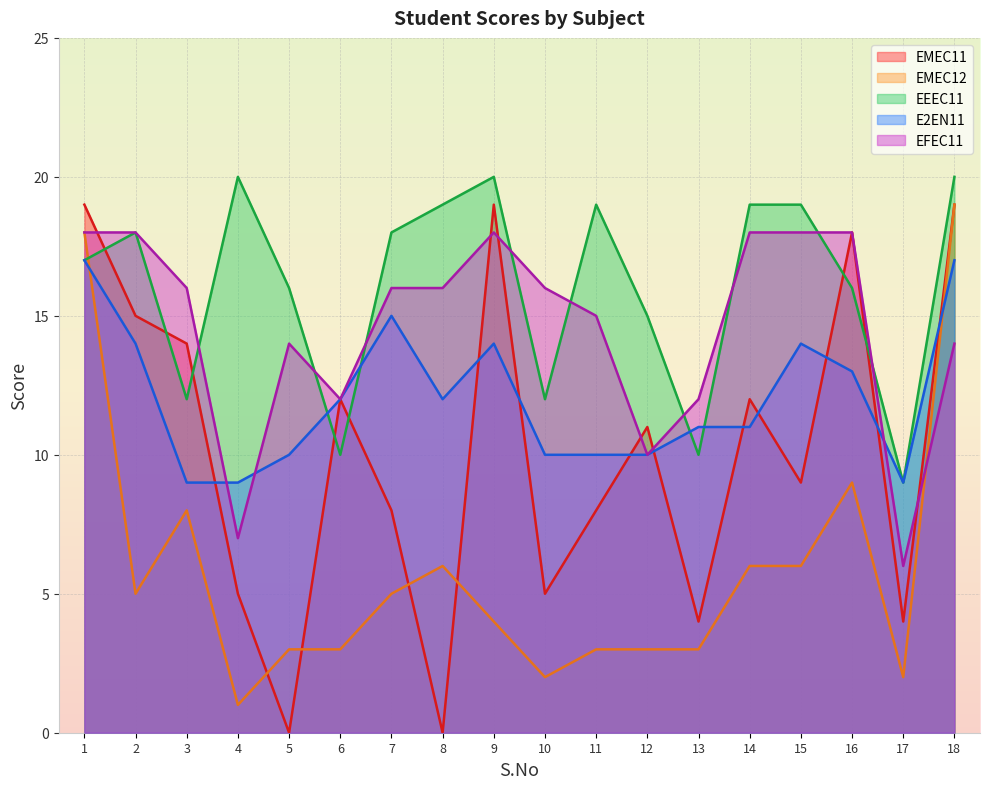

What is the greatest value displayed?

20